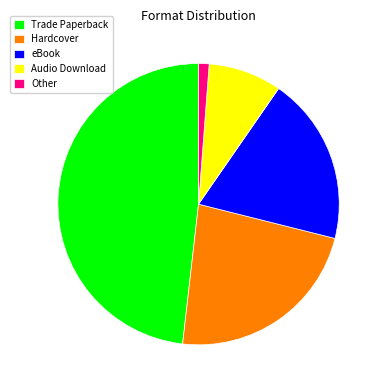

Which category has the biggest portion of the pie?

Trade Paperback